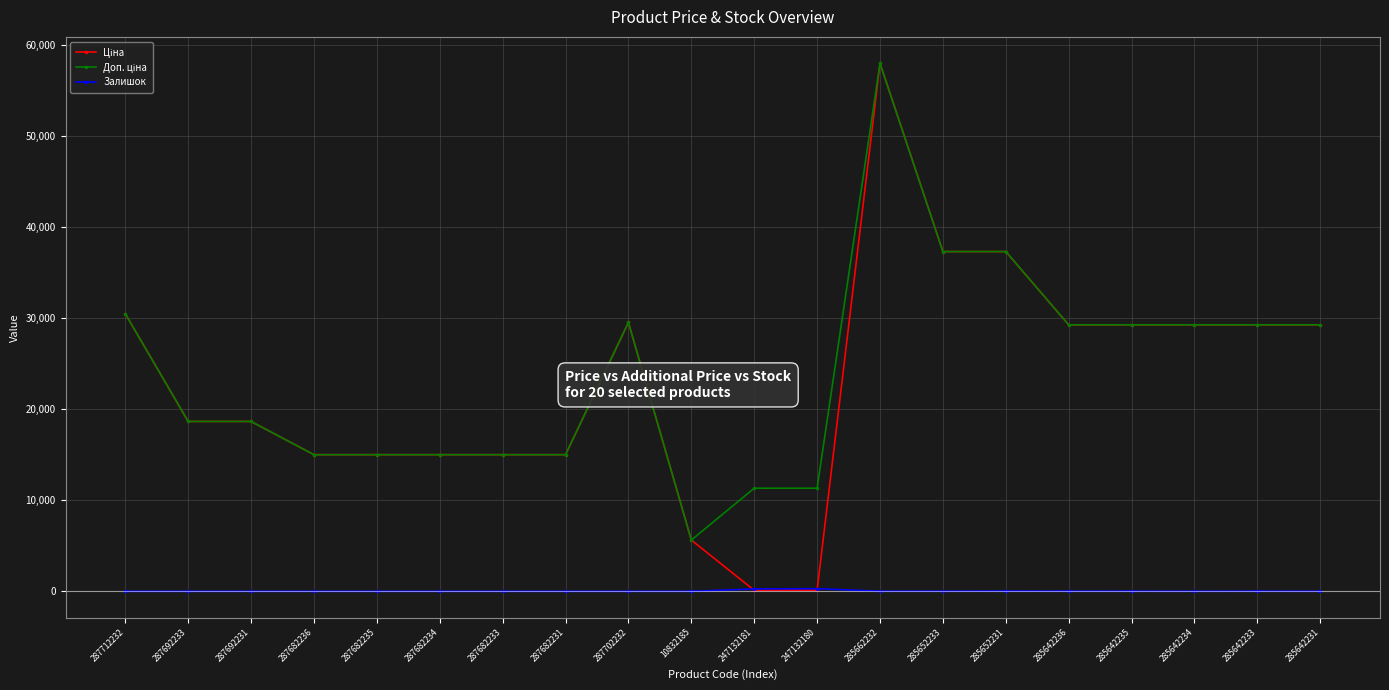

What is the greatest value displayed?

58037.0